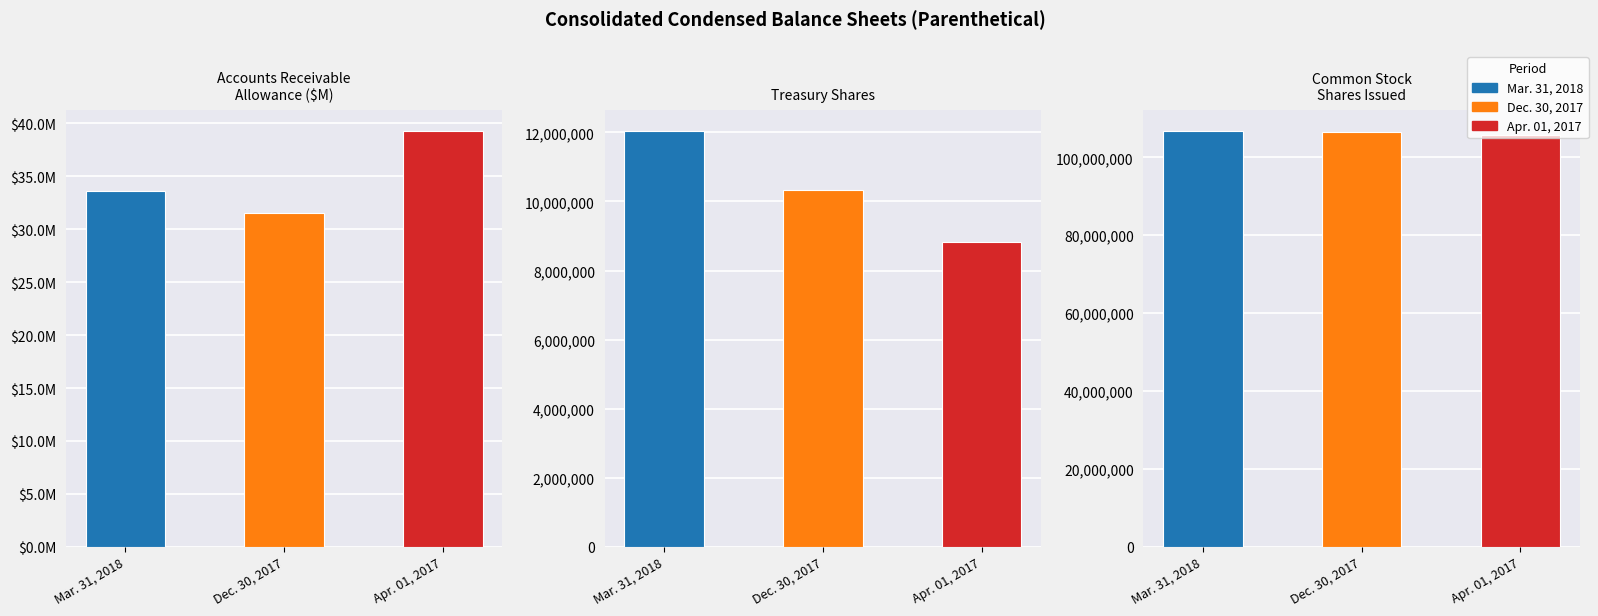

What position from the right is Common stock shares issued?

1